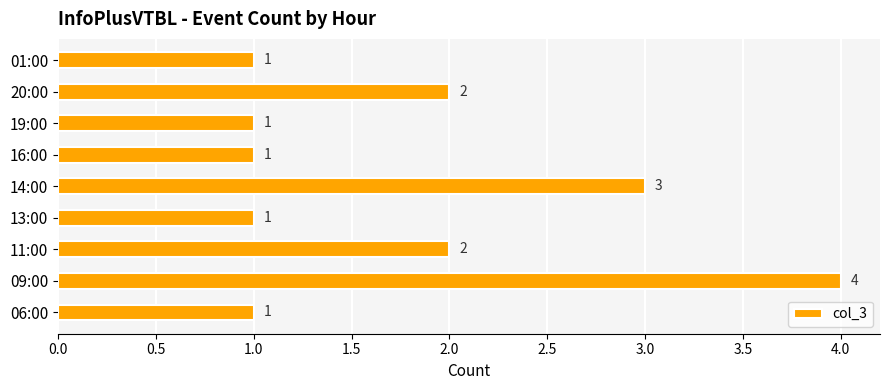

True or false: the data shows 1 at 06:00.

True